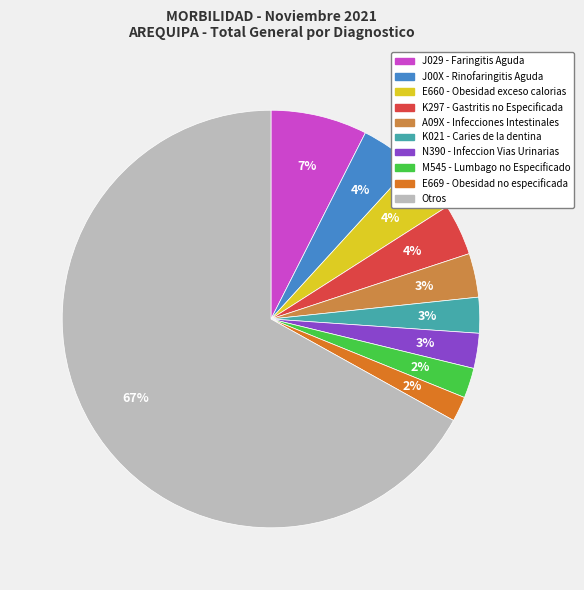

Which slice is the largest?

Otros